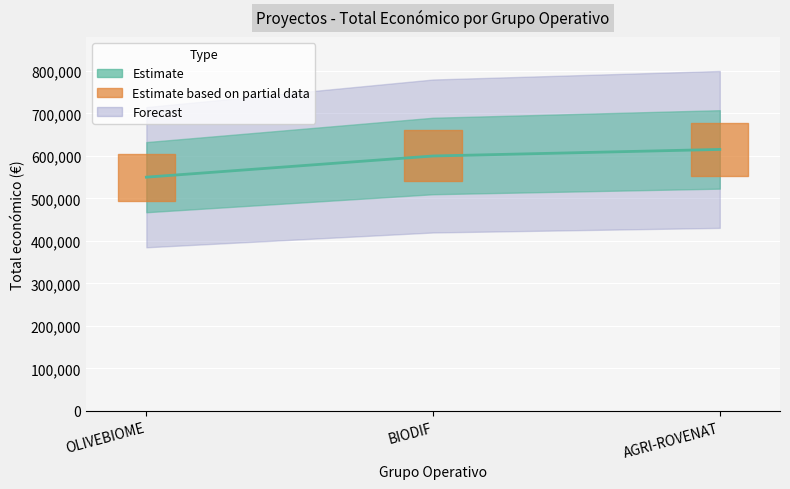

Which category has the lowest value across all series?

OLIVEBIOME